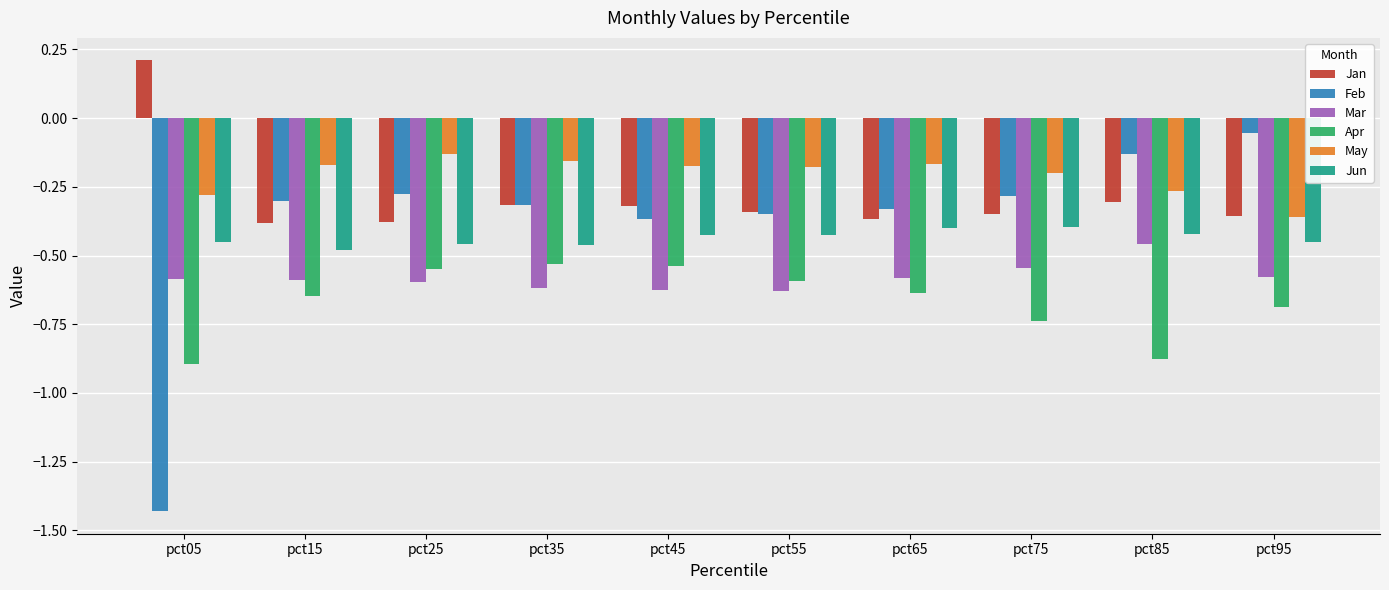

How many data points does each series have?

10